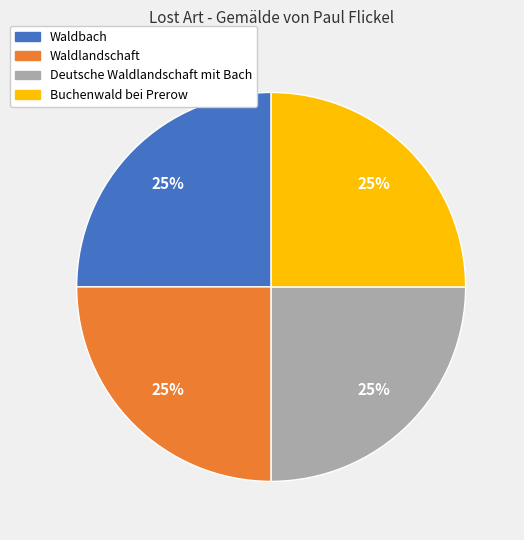

The Deutsche Waldlandschaft mit Bach slice represents 15% of the pie. True or false?

False